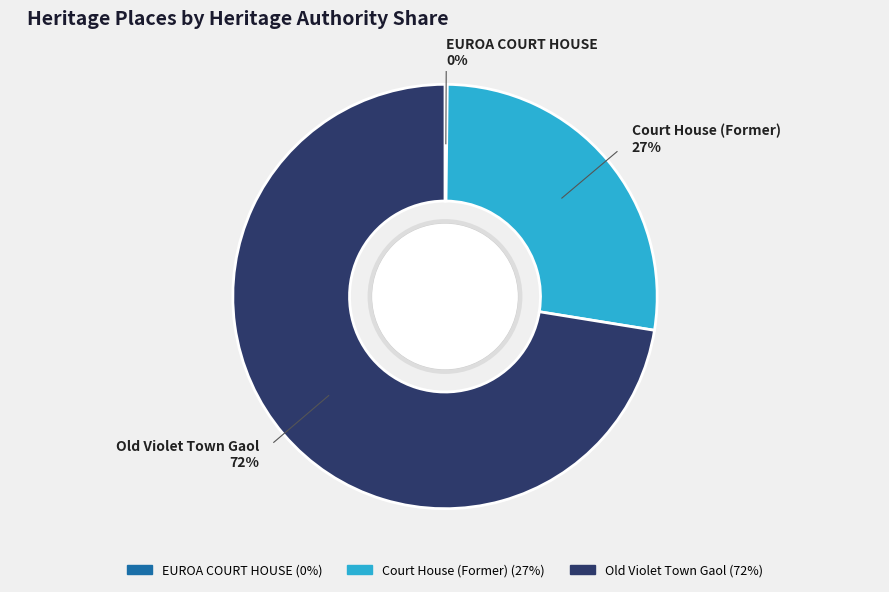

Does Court House (Former) represent more than half of the total?

No